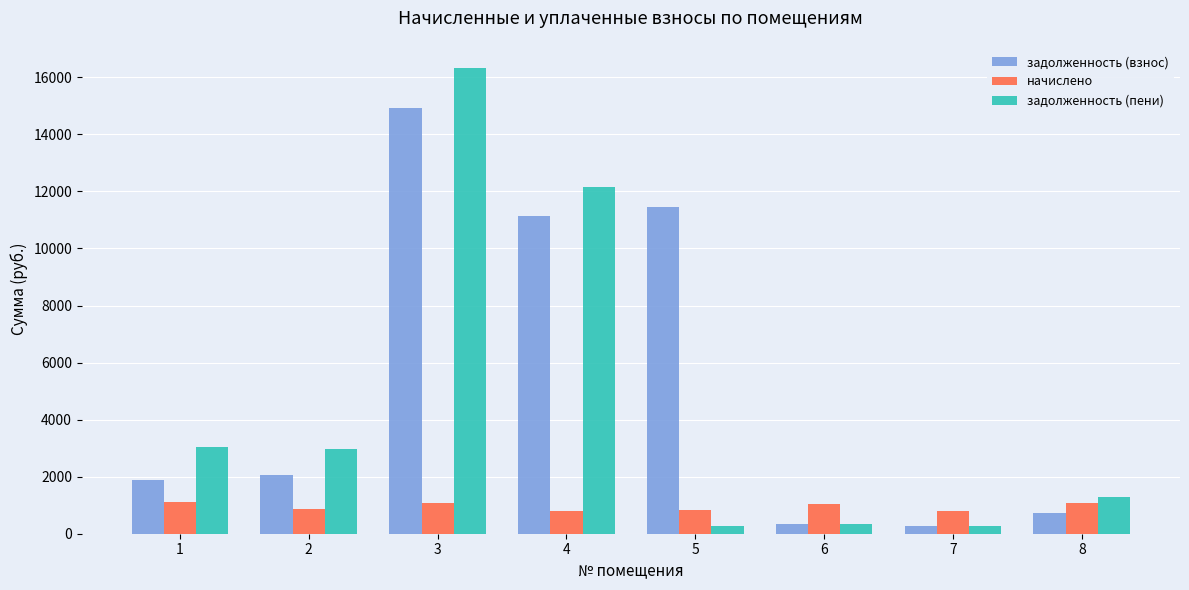

What are all the series names shown in the legend?

задолженность (взнос), начислено, задолженность (пени)